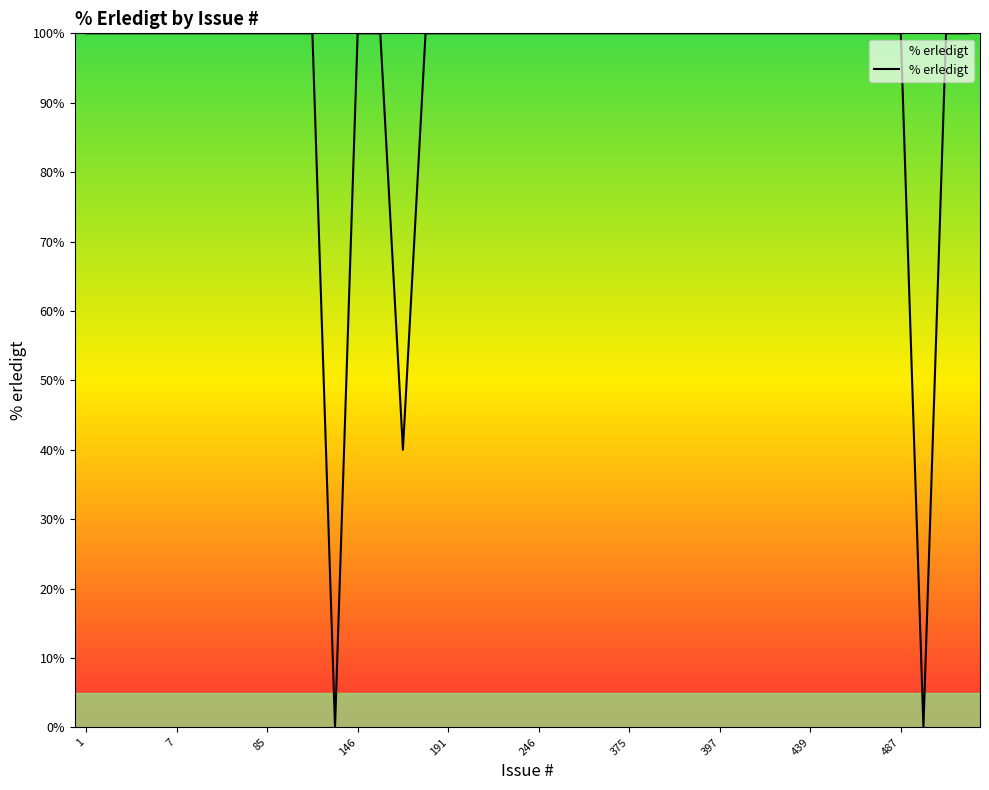

What is the greatest value displayed?

100